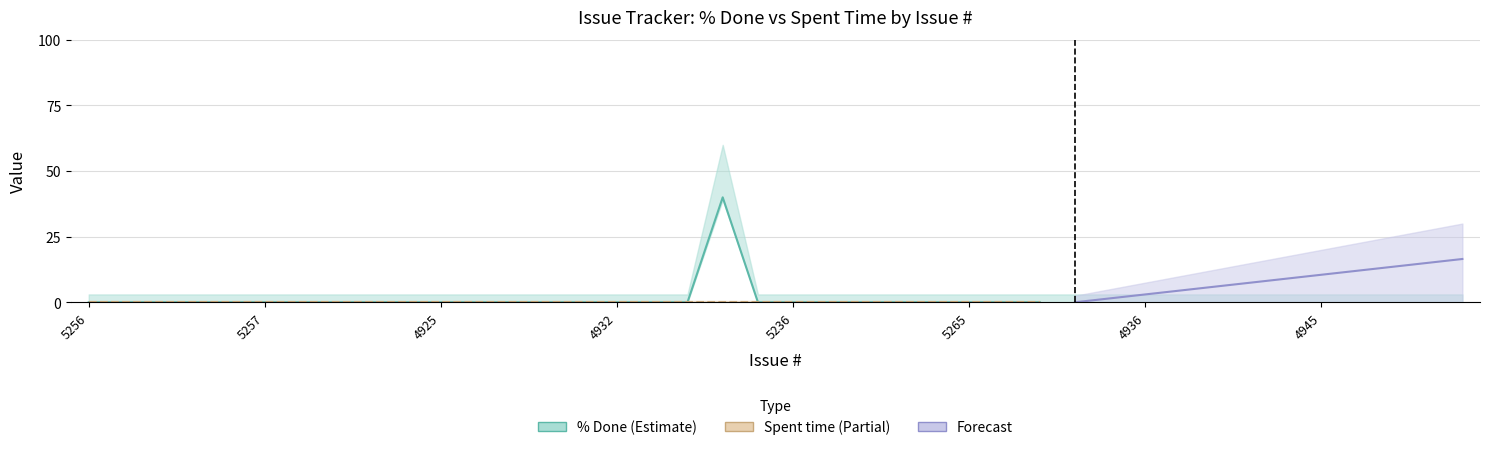

The value of % Done at 4937 is 0. True or false?

True